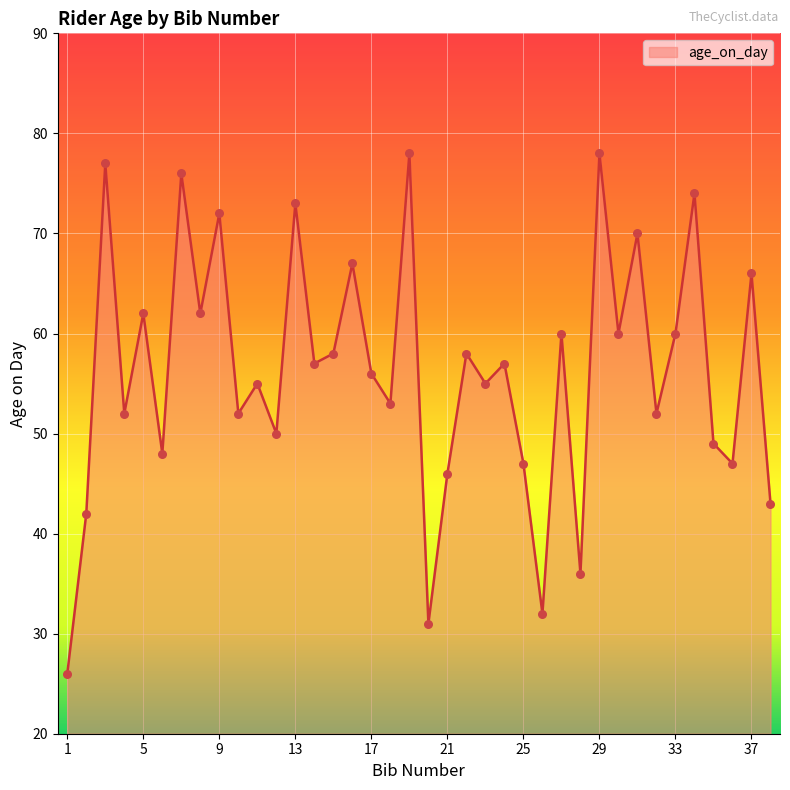

What is the minimum value shown in the chart?

26